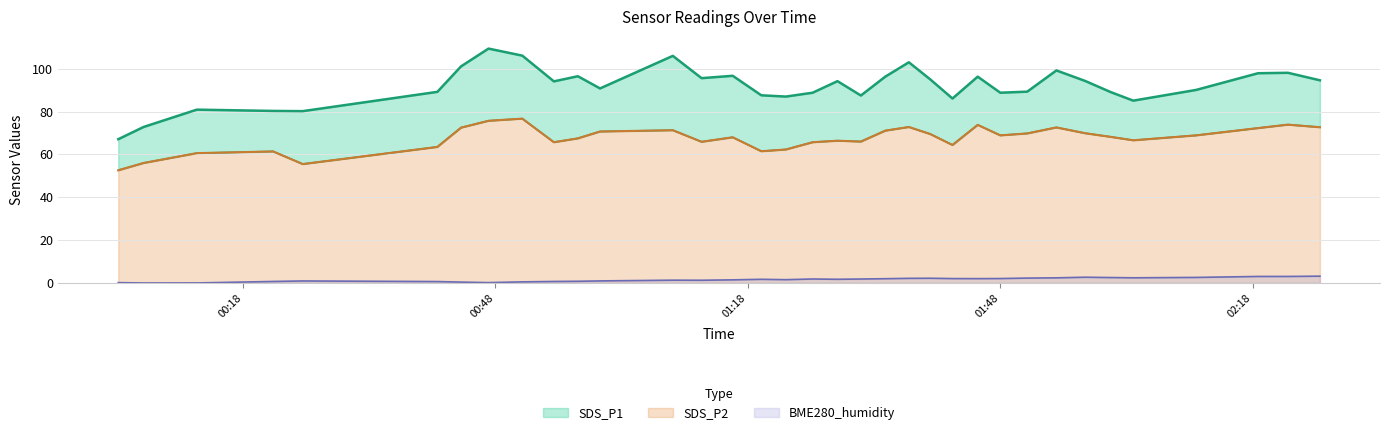

What is the approximate value of SDS_P1 at 2023/02/08 00:47:11?

109.4